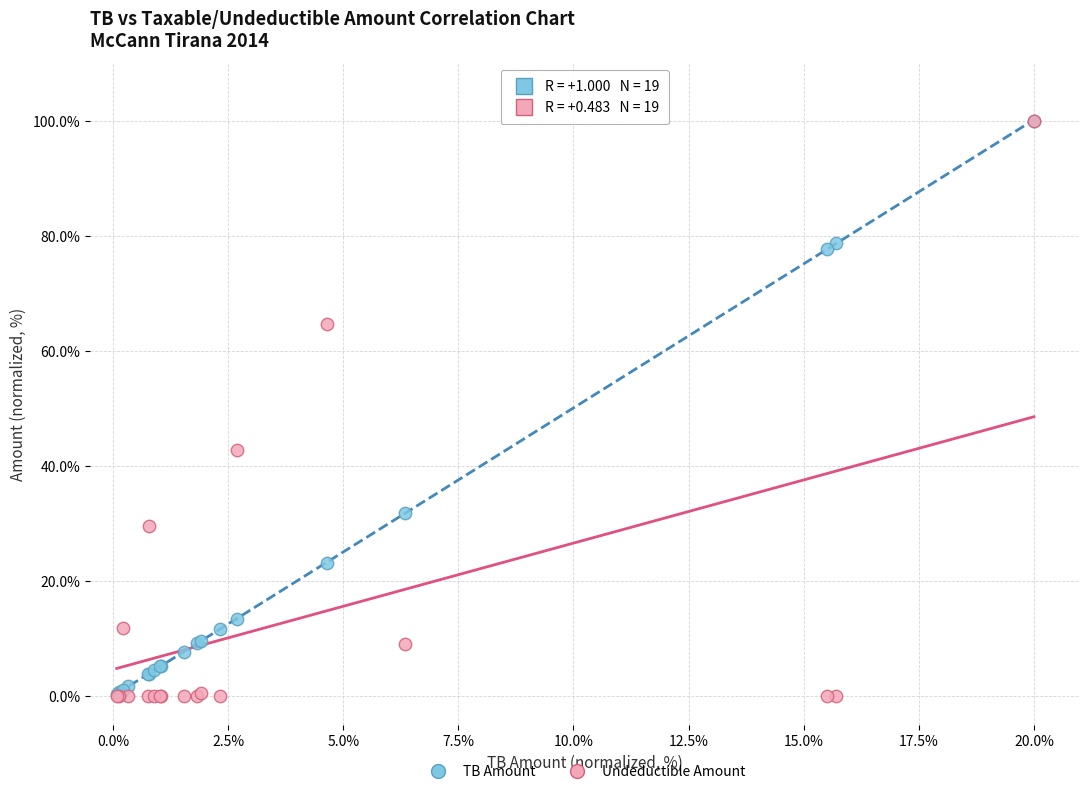

What are all the series names shown in the legend?

TB Amount, Undeductible Amount